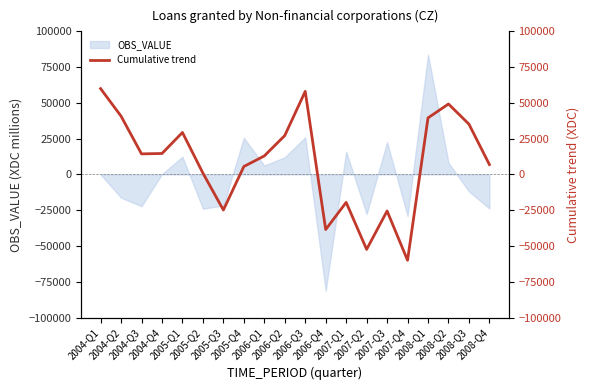

List the labels in order of value, smallest first.

2007-Q4, 2007-Q2, 2006-Q4, 2007-Q3, 2005-Q3, 2007-Q1, 2005-Q2, 2005-Q4, 2008-Q4, 2006-Q1, 2004-Q3, 2004-Q4, 2006-Q2, 2005-Q1, 2008-Q3, 2008-Q1, 2004-Q2, 2008-Q2, 2006-Q3, 2004-Q1